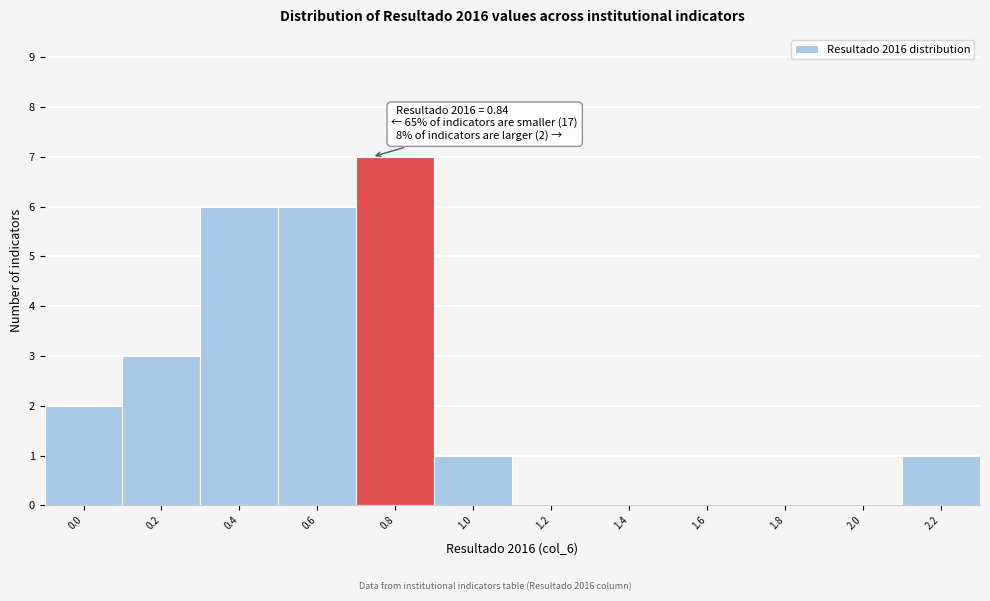

Reading right to left, list all the values displayed in this chart.

2.2=1	2.0=0	1.8=0	1.6=0	1.4=0	1.2=0	1.0=1	0.8=7	0.6=6	0.4=6	0.2=3	0.0=2